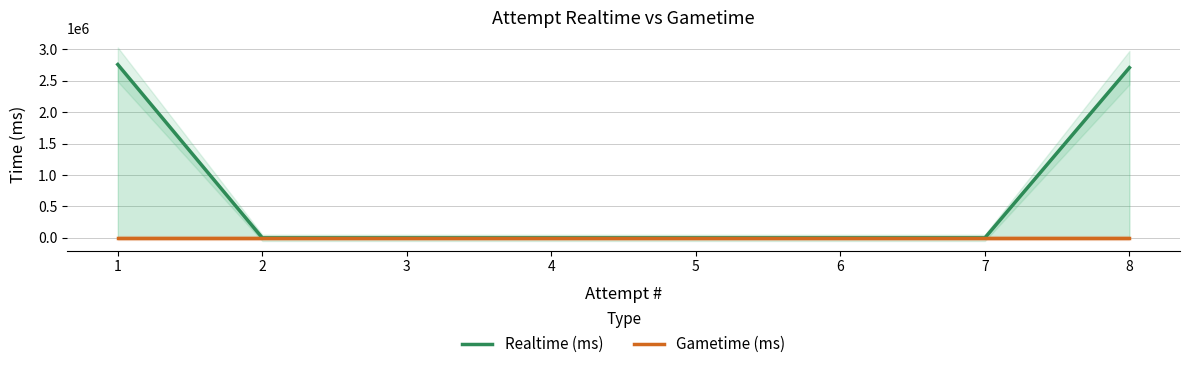

What are all the series names shown in the legend?

Realtime (ms), Gametime (ms)